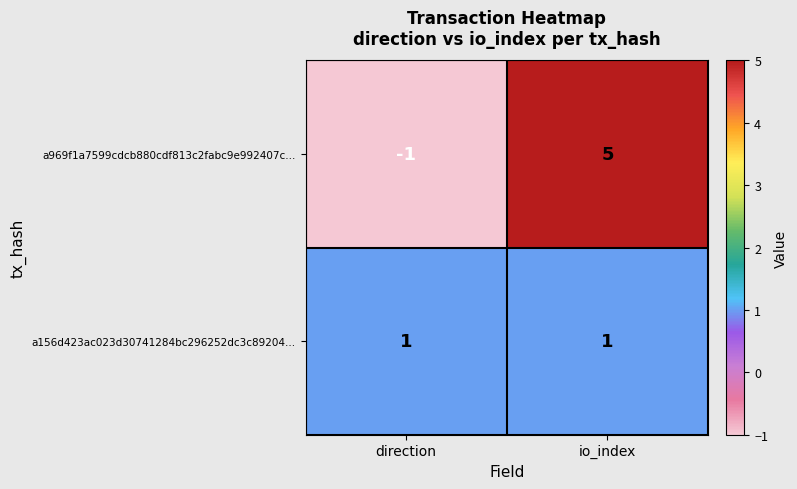

What is the sum of the a969f1a7599cdcb880cdf813c2fabc9e992407c... values at io_index and direction?

4